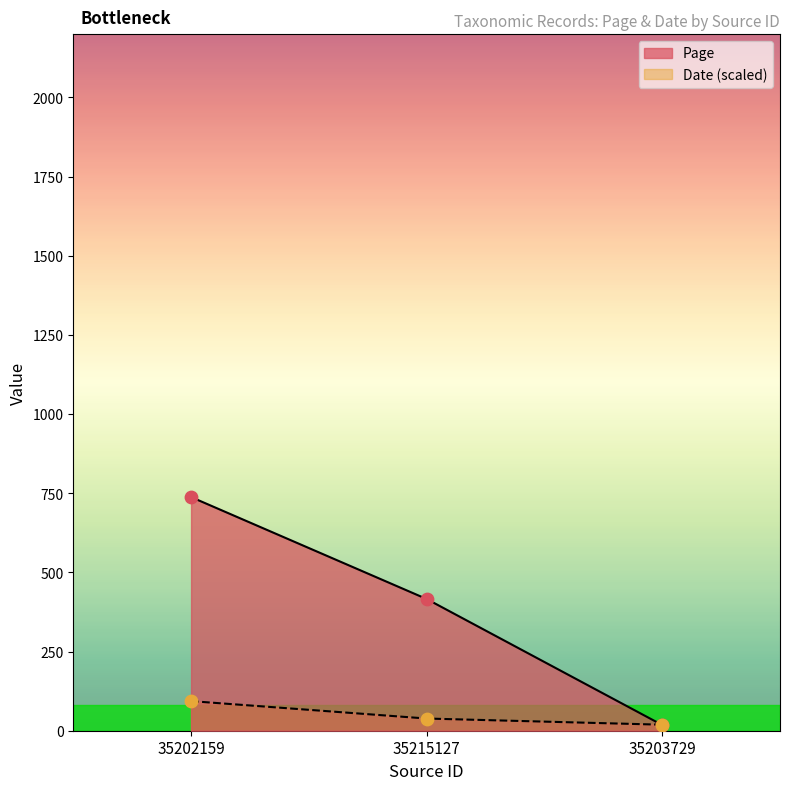

At which category is the sum across all series the highest?

35202159